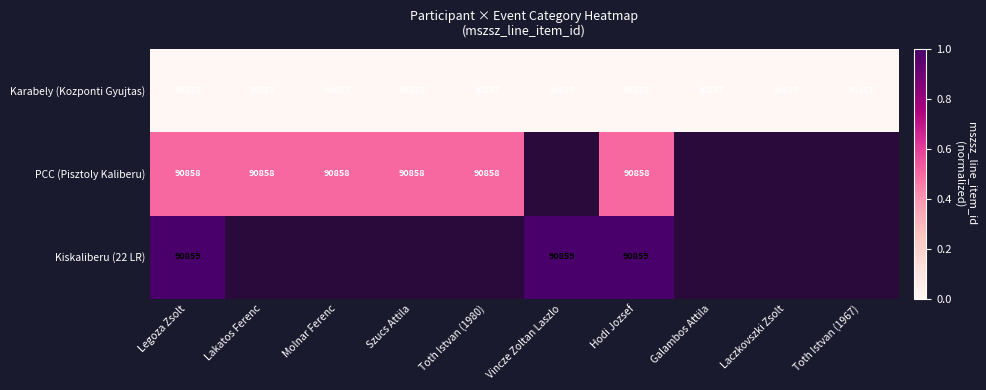

The value of PCC (Pisztoly Kaliberu) at Lakatos Ferenc is 90858. True or false?

True